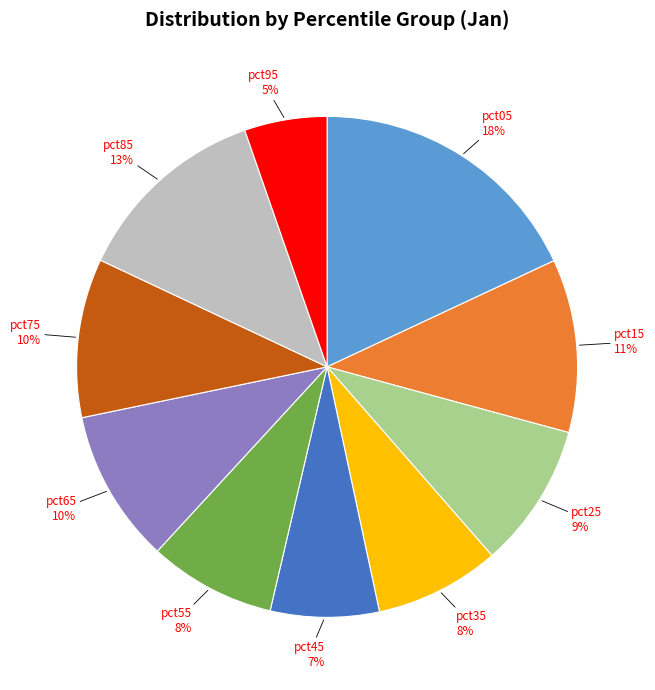

Which has a higher value, pct95 or pct55?

pct55